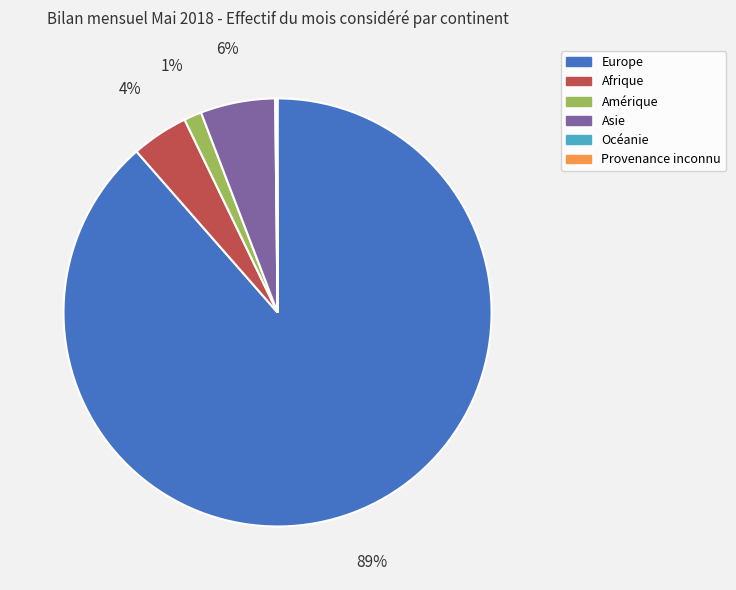

What percentage is the Amérique slice, to the nearest percent?

1%